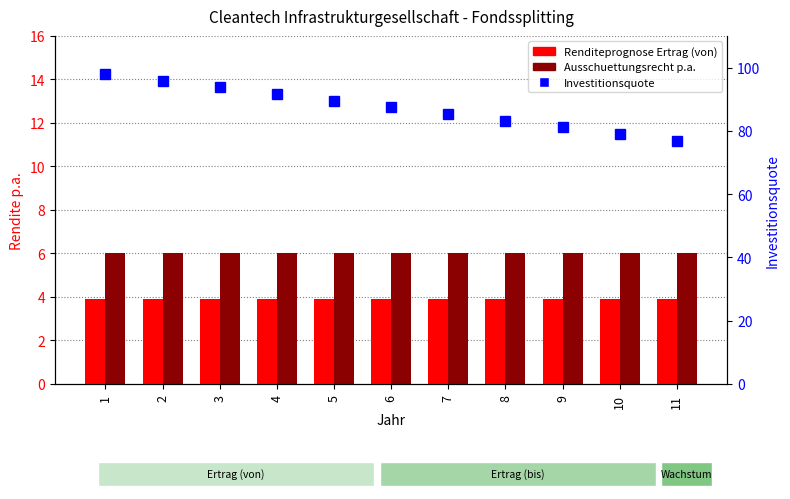

What are all the series names shown in the legend?

Renditeprognose Ertrag (von), Ausschuettungsrecht p.a., Investitionsquote